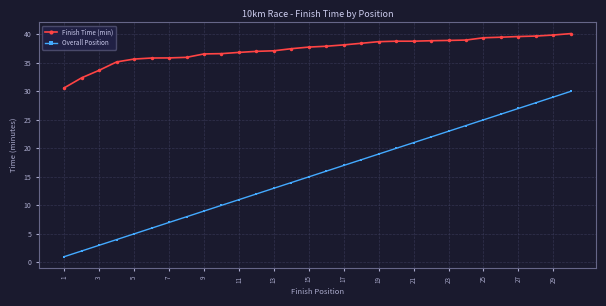

Rank the series by their maximum value, from lowest to highest.

Overall Position, Finish Time (min)